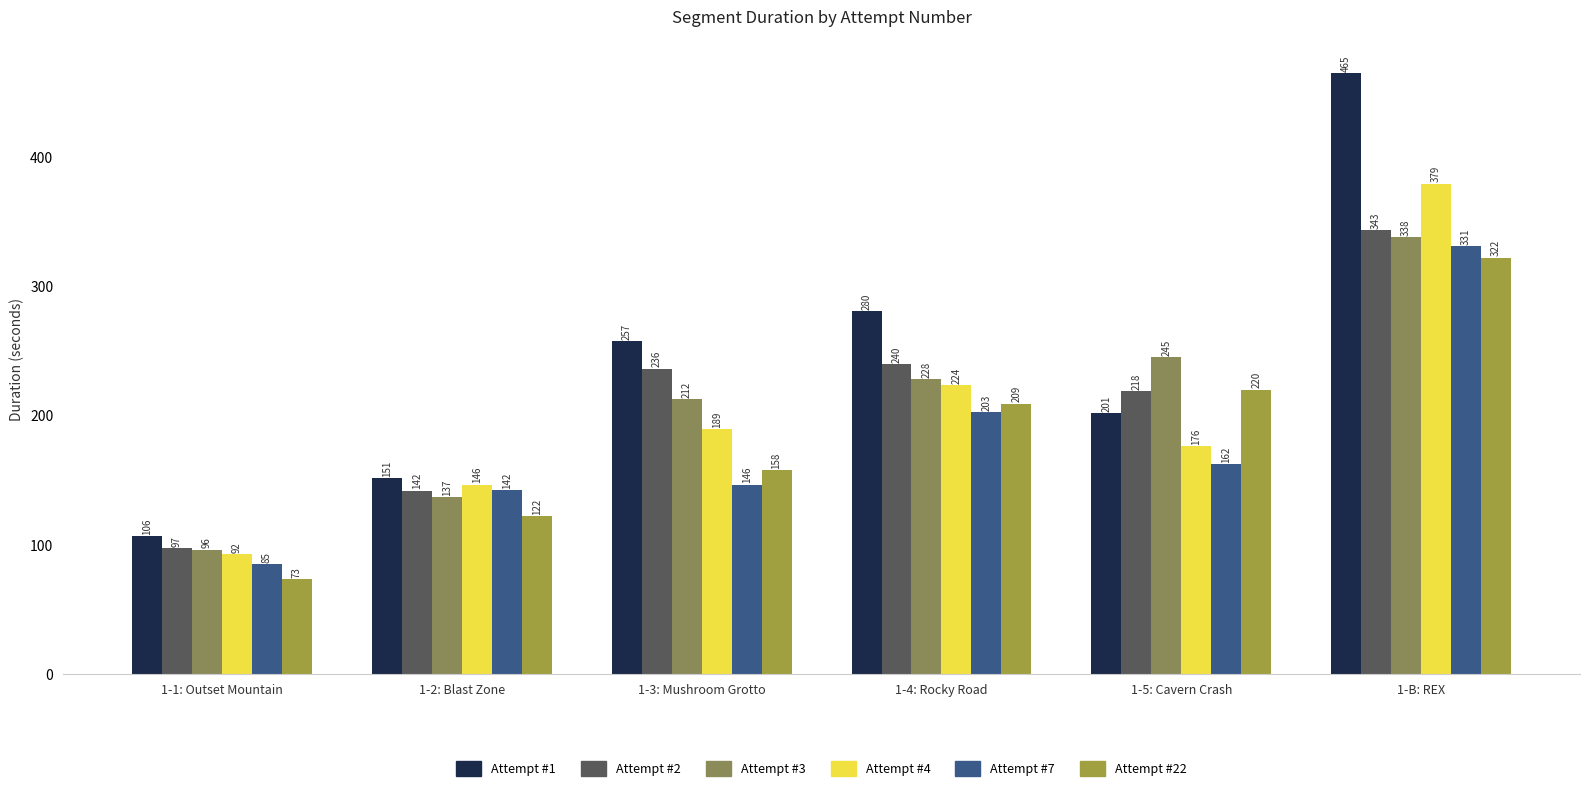

Count the number of data series in this chart.

6